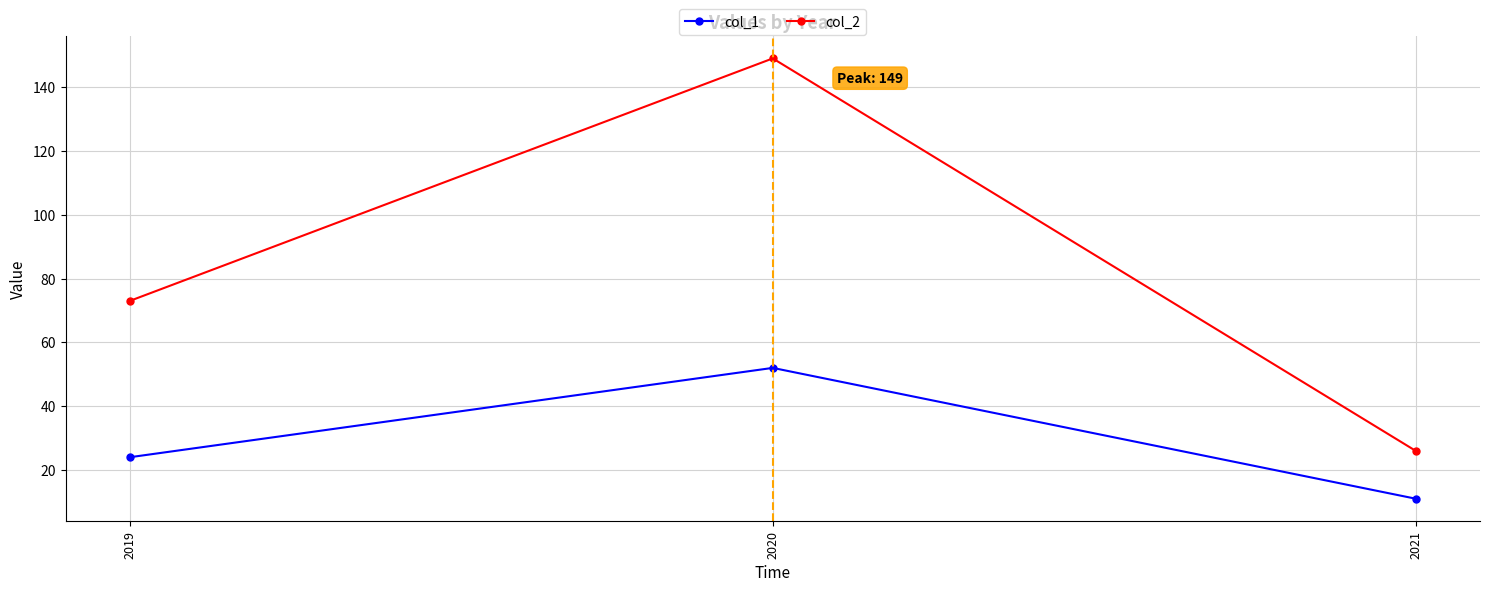

The col_1 series shows 11 at 2021. True or false?

True